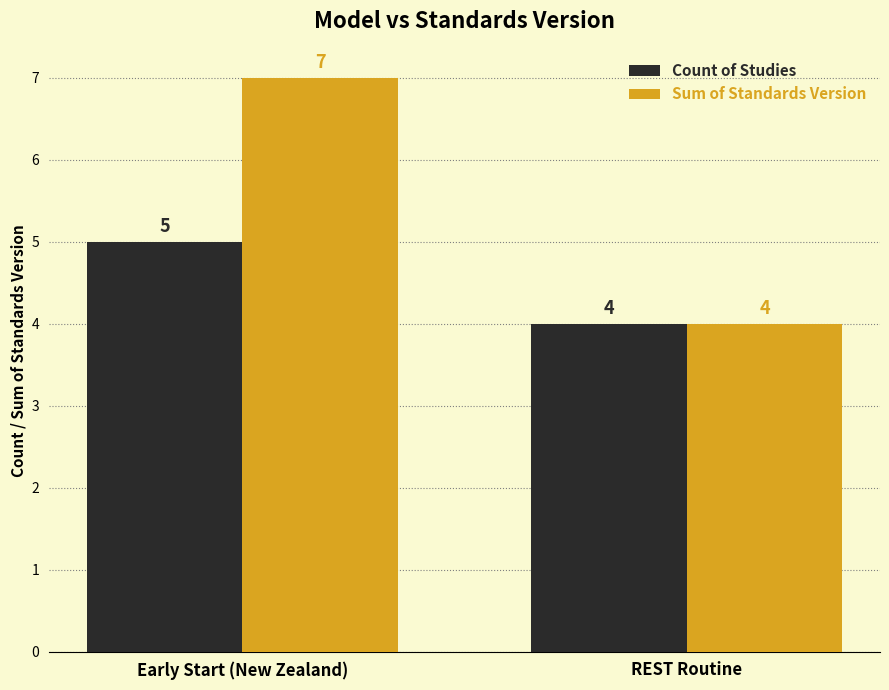

Reading left to right, what are all the values shown in this chart?

Count of Studies: 5	4
Sum of Standards Version: 7	4